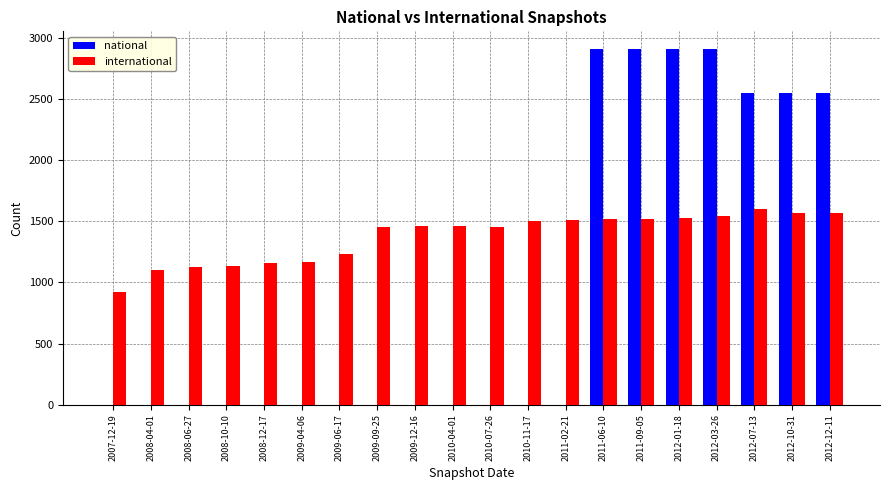

Which series has the largest total across all categories?

international